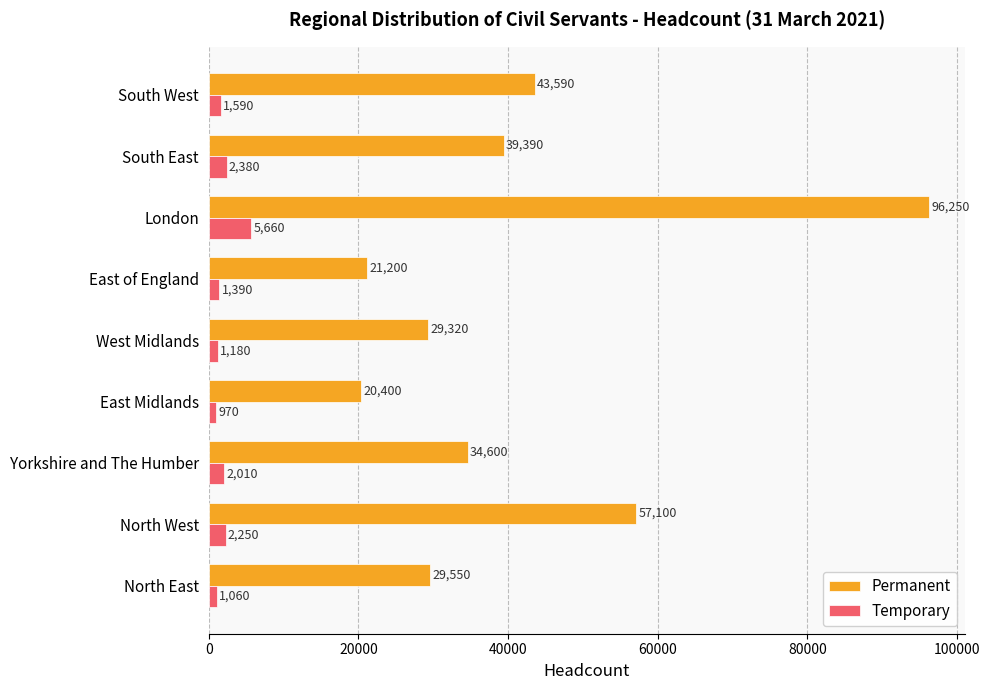

What is the lowest value of the Permanent series?

20400